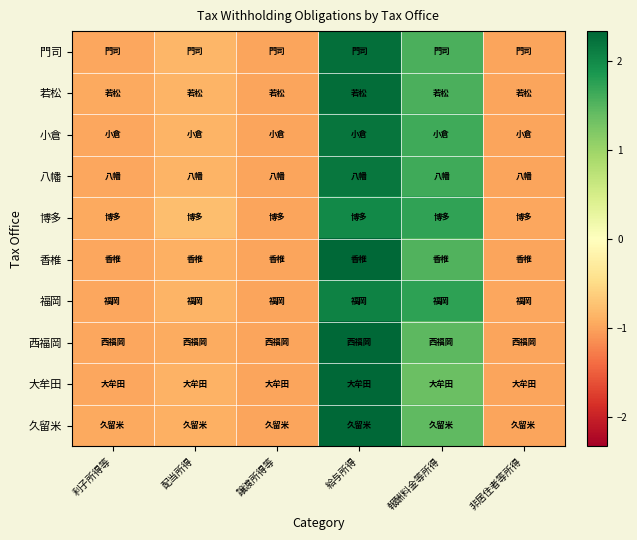

How many categories are shown in the chart?

6